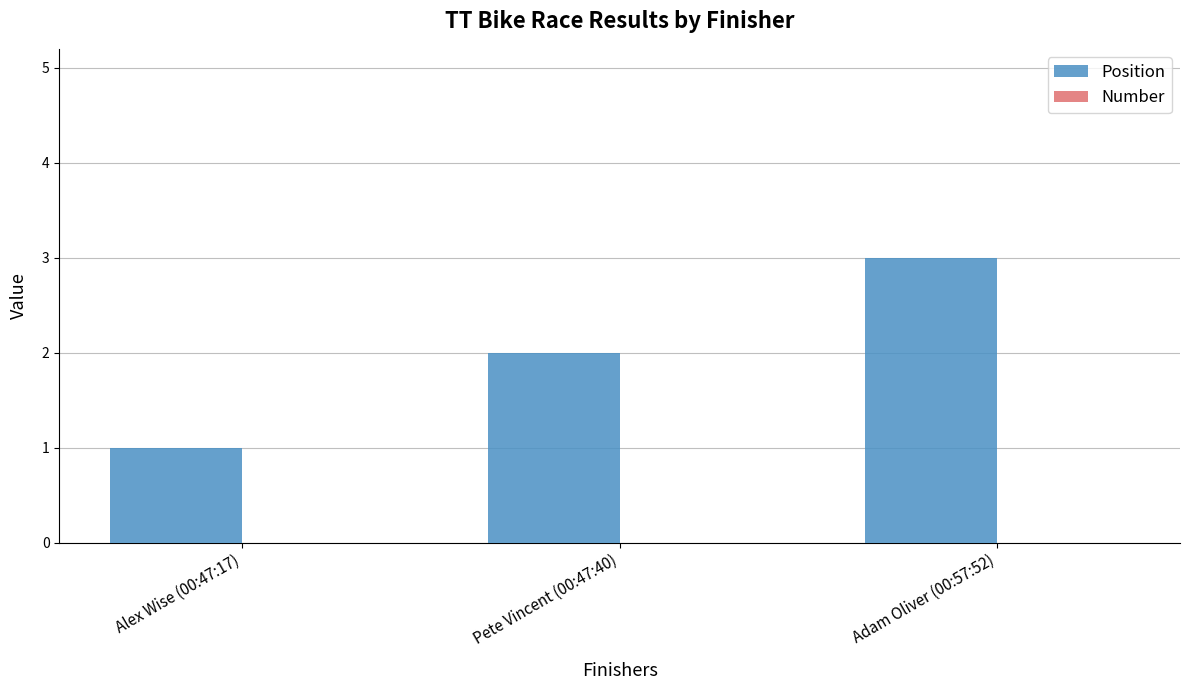

What is the sum of all values?

6